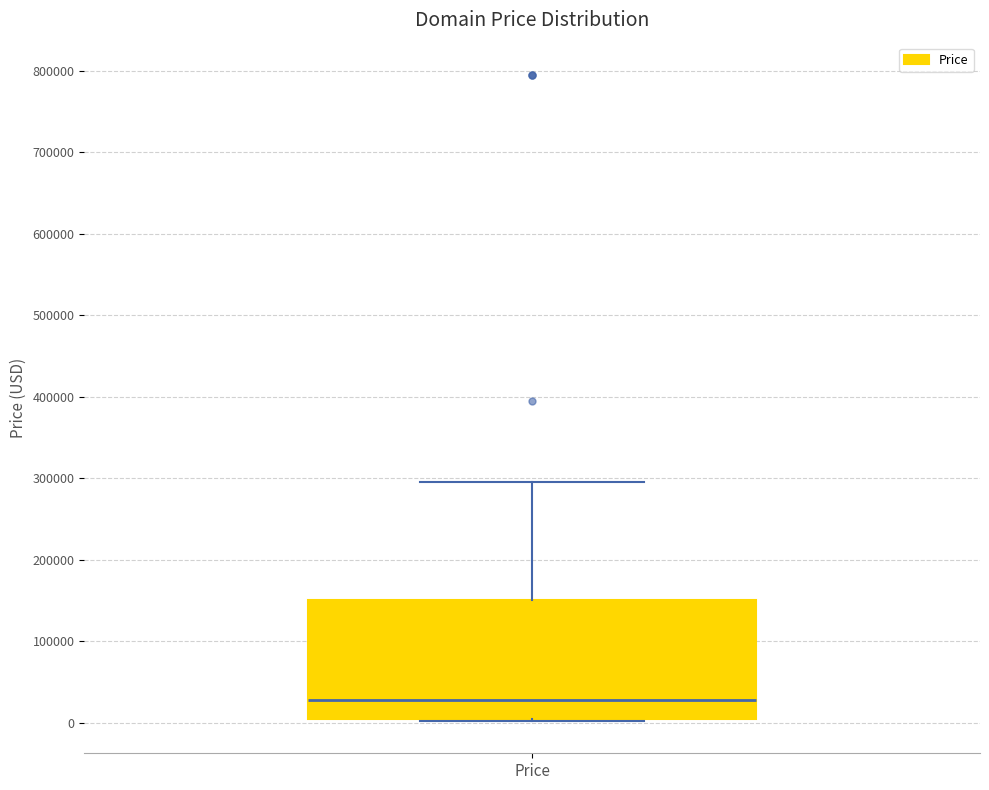

Transcribe this box plot: give where the median line is, the range the box spans, and where the two whiskers end, as read against the y-axis. The values are not printed on the chart, so give them approximately, as read against the axis.

median 30000, box 0 to 150000, whiskers 0 to 290000